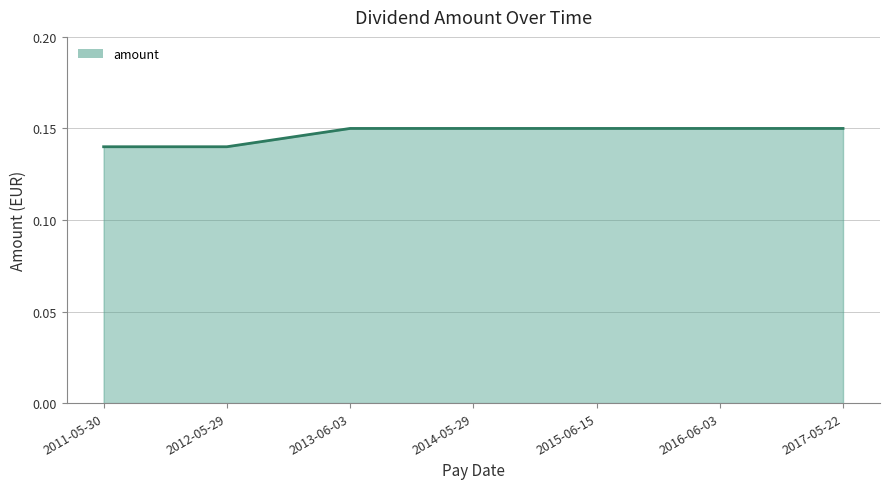

Is it true that the value at 2012-05-29 is 0.2?

False